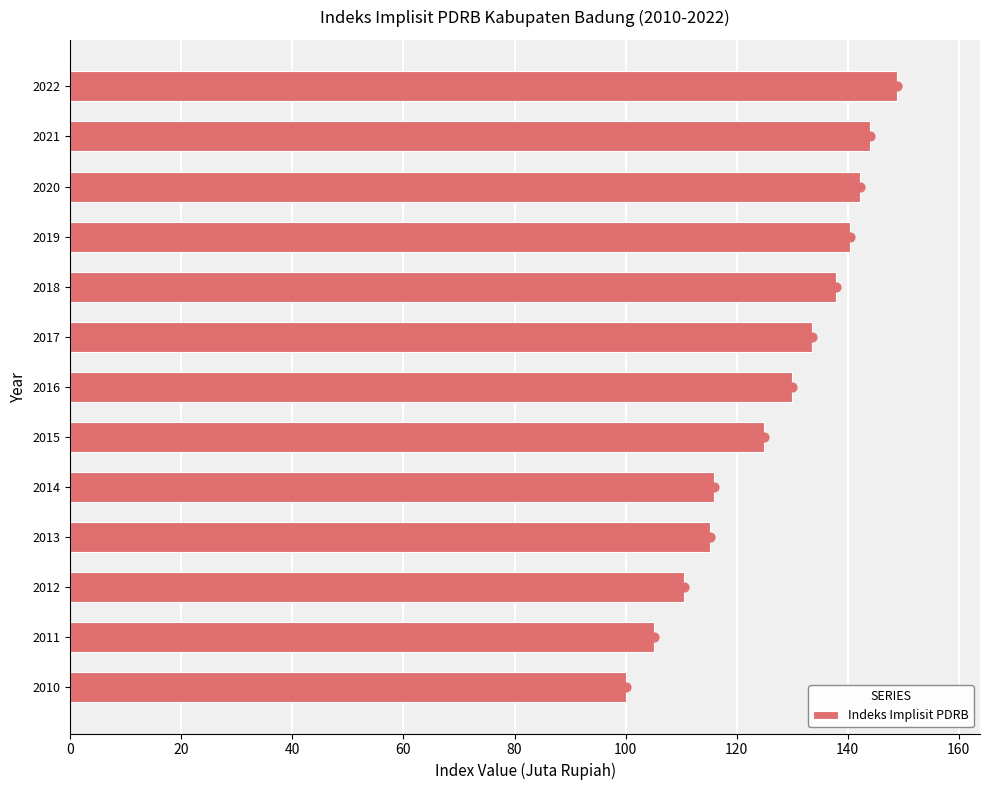

True or false: Indeks Implisit PDRB has a value of 170.0 at 2015.

False